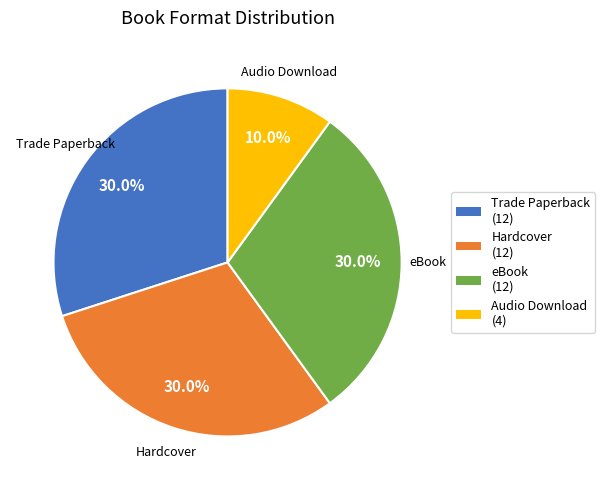

To the nearest percent, what is the combined percentage of Trade Paperback and eBook?

60%